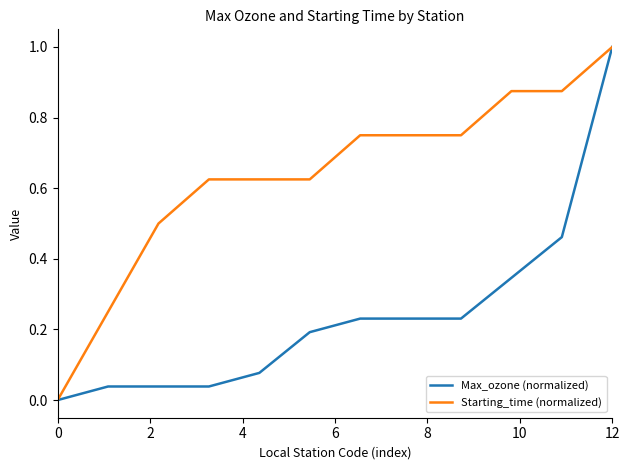

Which series has the largest total across all categories?

Starting_time (normalized)